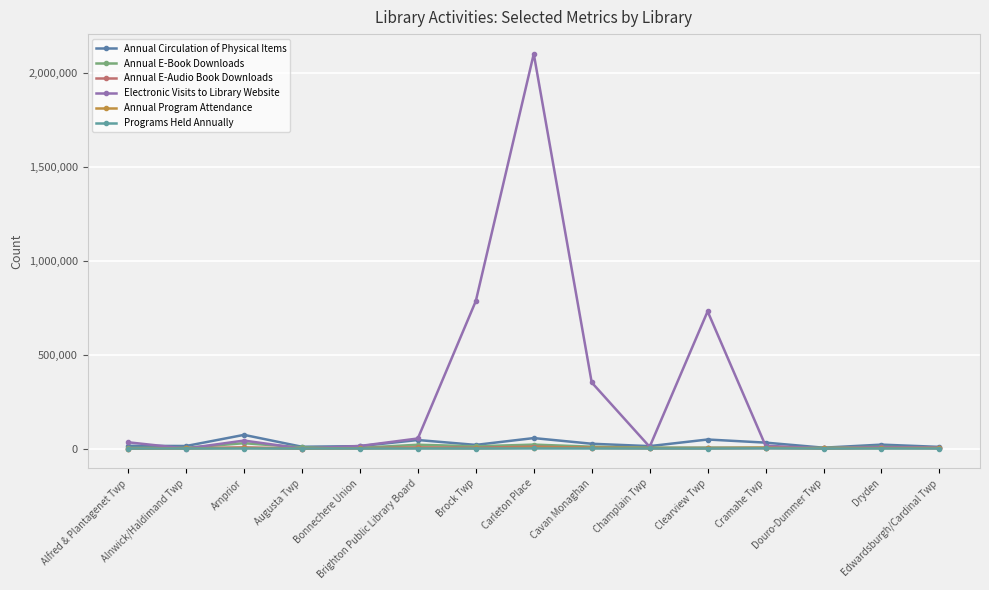

Does the chart have visible grid lines?

Yes